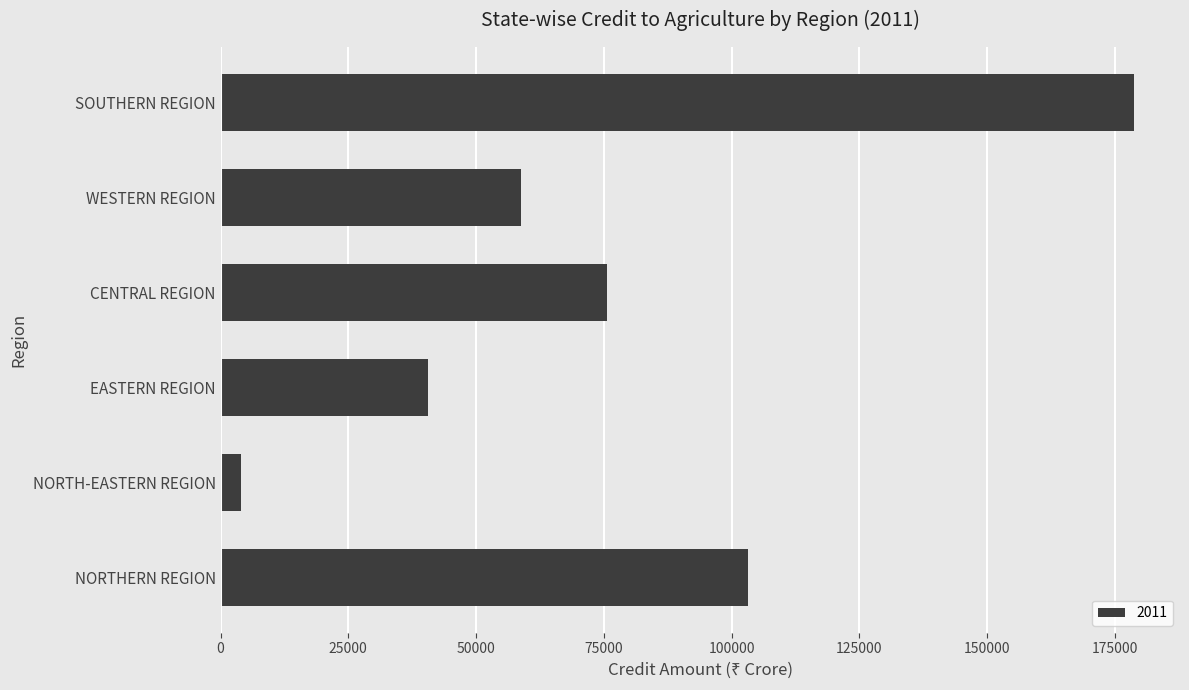

What is the sum of the values at CENTRAL REGION and NORTH-EASTERN REGION?

79800